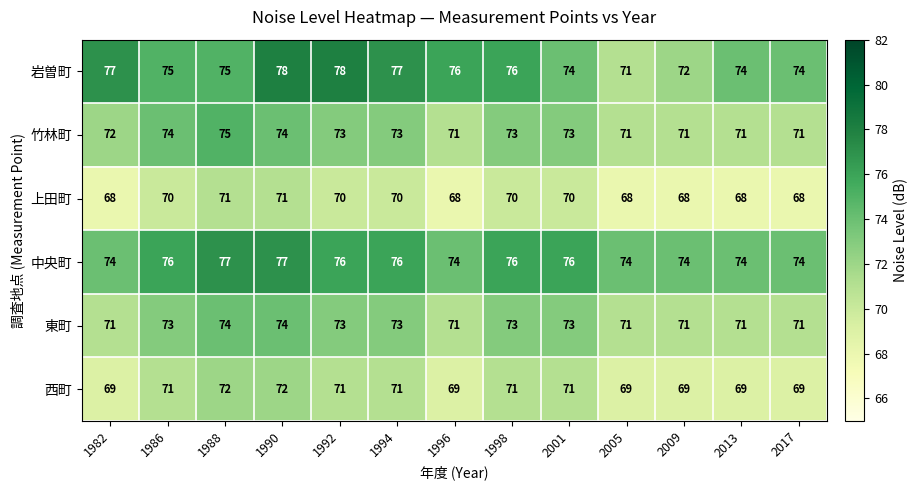

True or false: 東町 has a value of 73 at 1994.

True